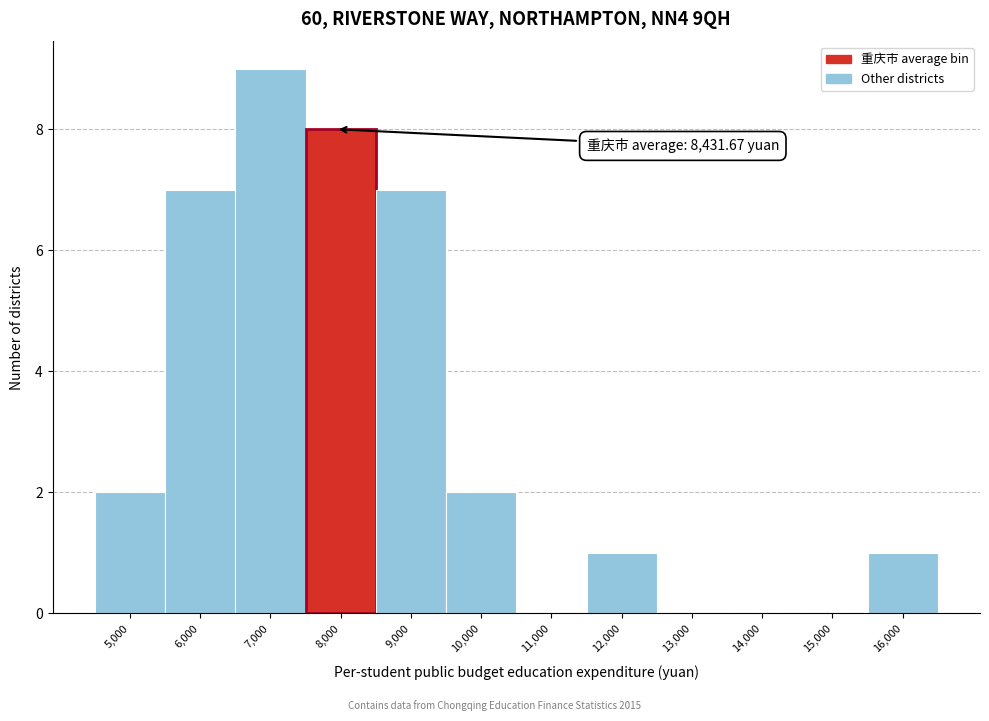

Reading right to left, transcribe all the data shown in this chart.

16,000=1	15,000=0	14,000=0	13,000=0	12,000=1	11,000=0	10,000=2	9,000=7	8,000=8	7,000=9	6,000=7	5,000=2